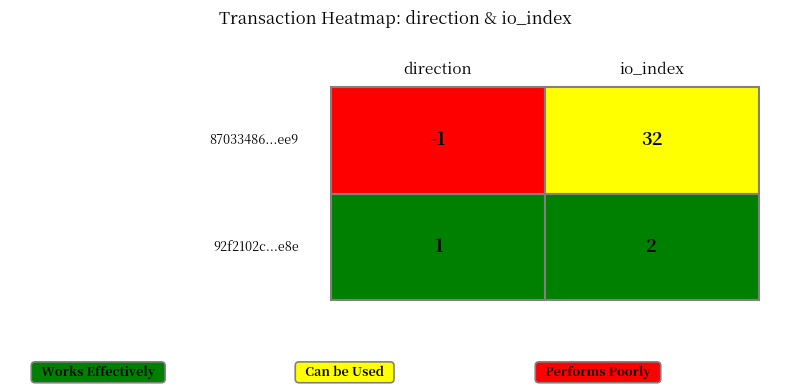

Is it true that 92f2102c86785d7a37a681d4ebc9cd8794dbb9e equals 1 at direction?

True